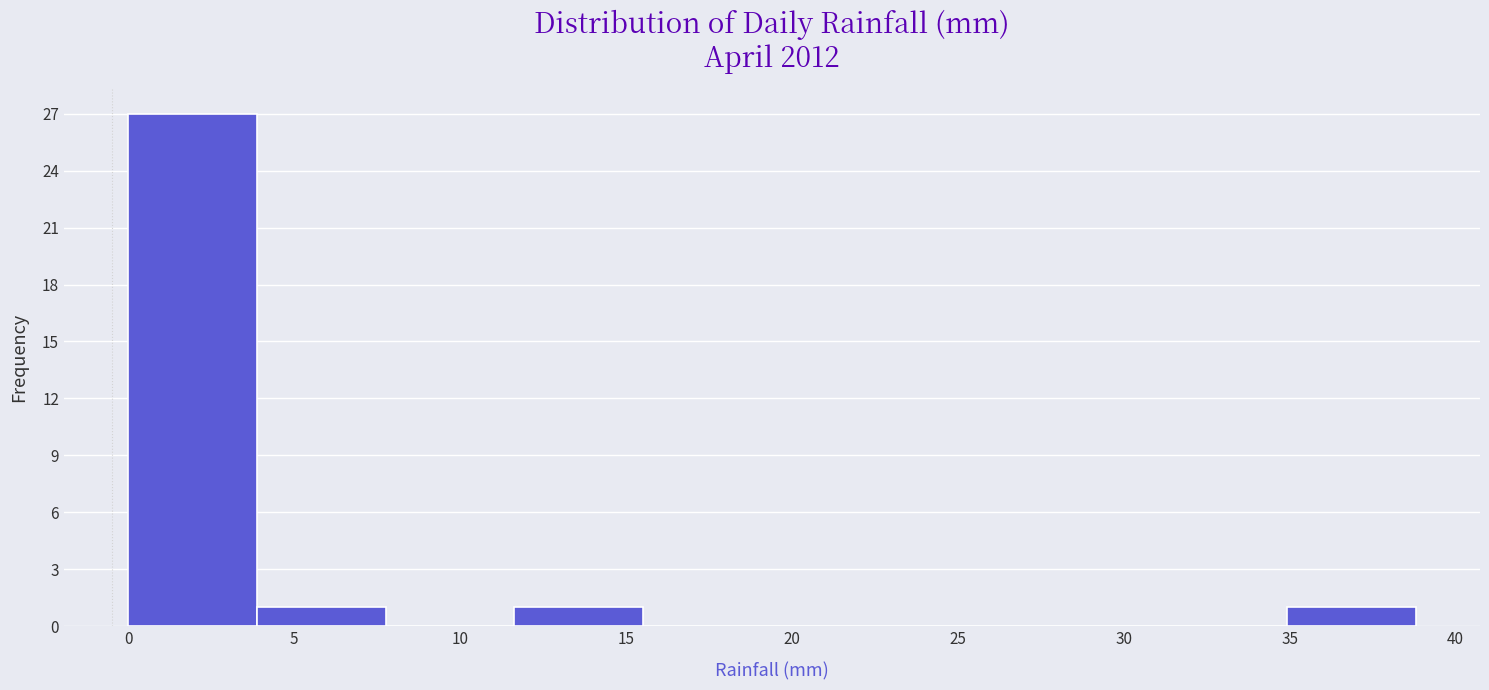

Over which range of the x-axis is the bar tallest?

0.0 to 4.0